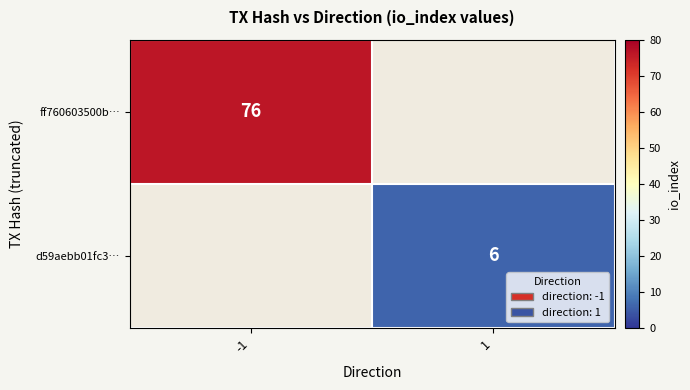

At how many categories does at least one series exceed 34?

1